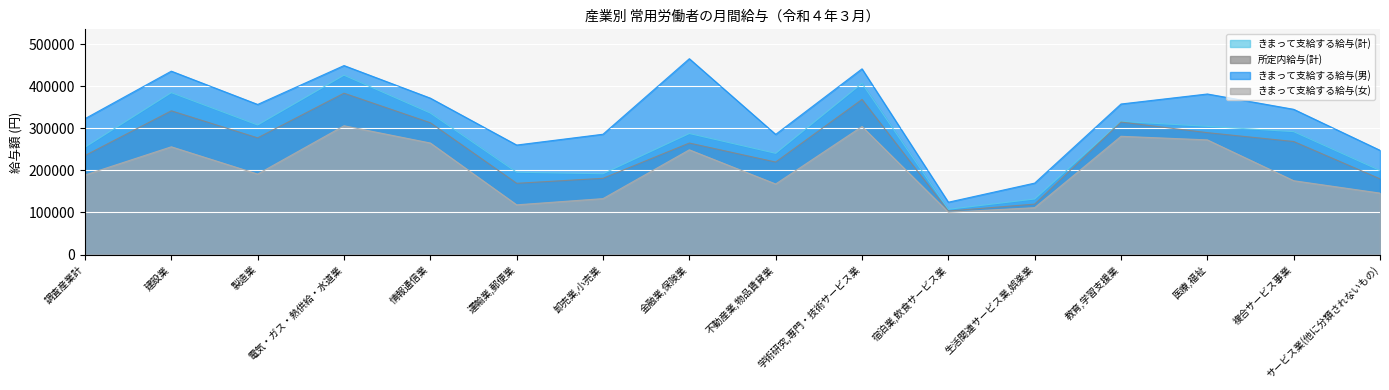

Which category has the lowest value in the 所定内給与(計) series?

宿泊業,飲食サービス業